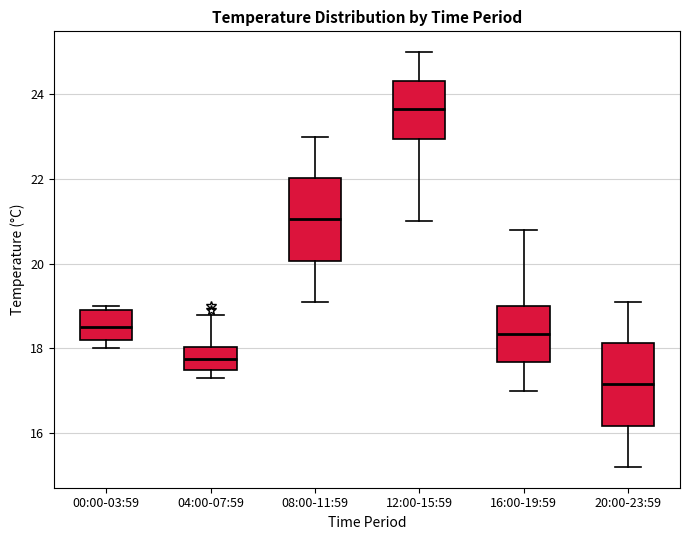

Which box's median line is the lowest?

20:00-23:59